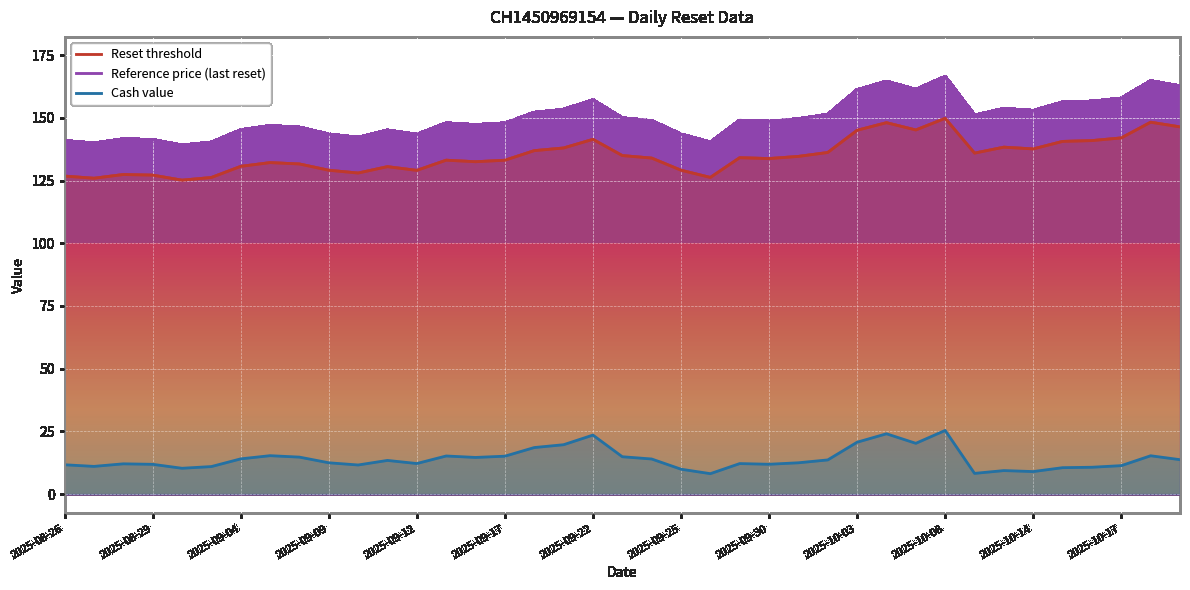

How many distinct data groups are displayed?

3